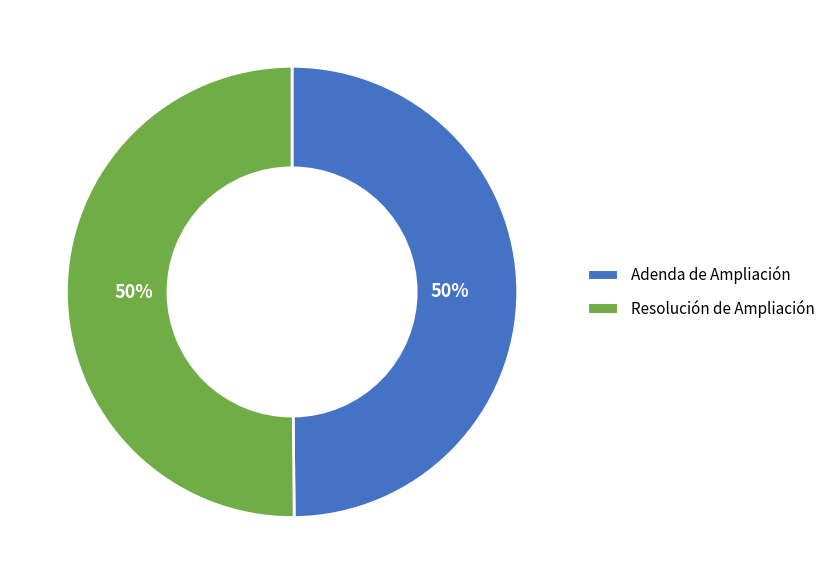

What percentage is the Adenda de Ampliación slice, to the nearest percent?

50%